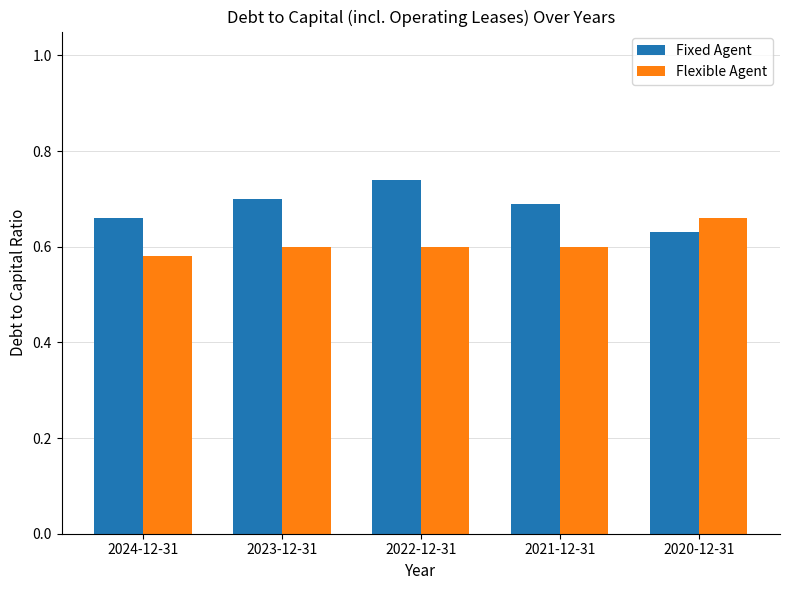

Is it true that Fixed Agent equals 0.3 at 2024-12-31?

False